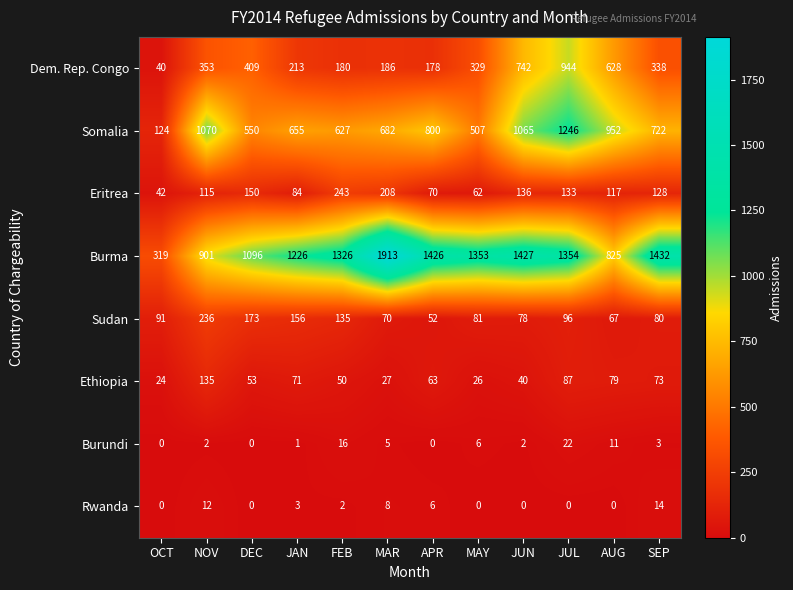

Rank the categories by Sudan value from lowest to highest.

APR, AUG, MAR, JUN, SEP, MAY, OCT, JUL, FEB, JAN, DEC, NOV